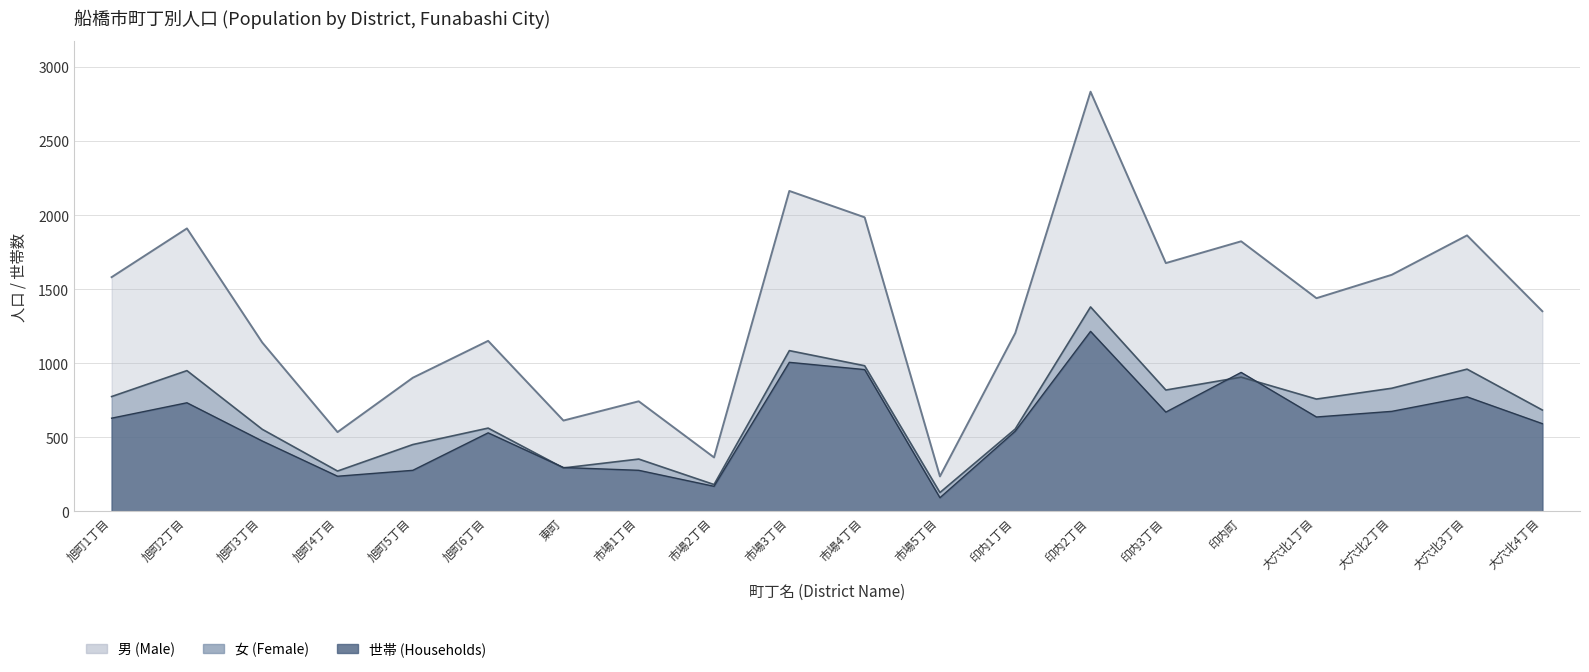

True or false: 世帯 (Households) has a value of 457 at 旭町5丁目.

False